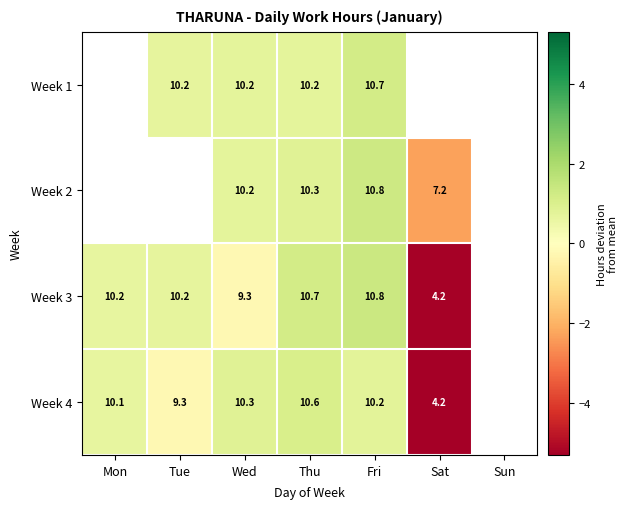

Is the value of Week 3 at Sat greater than the value of Week 1 at Wed?

No